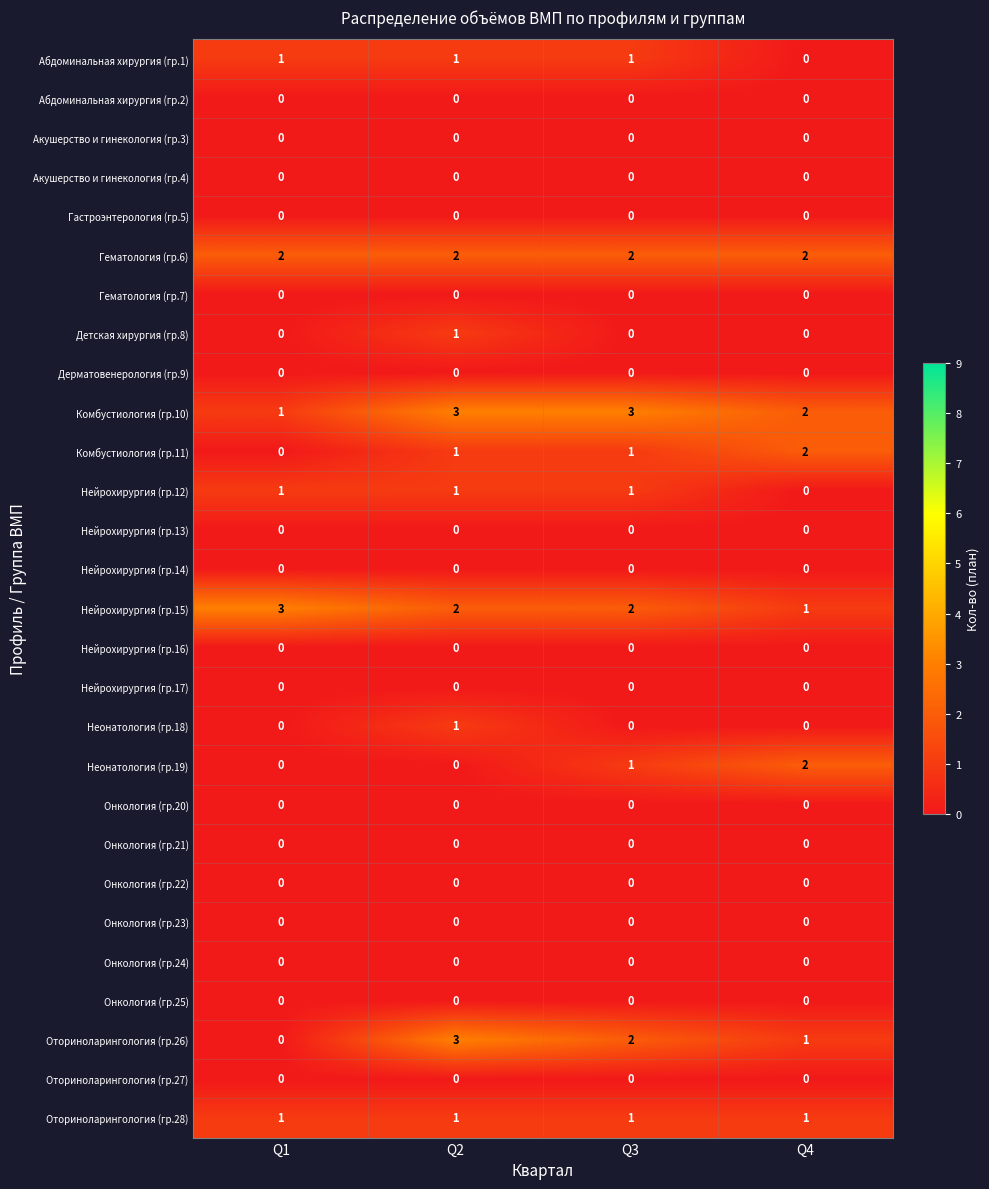

What is the total value across all series at Q4?

11